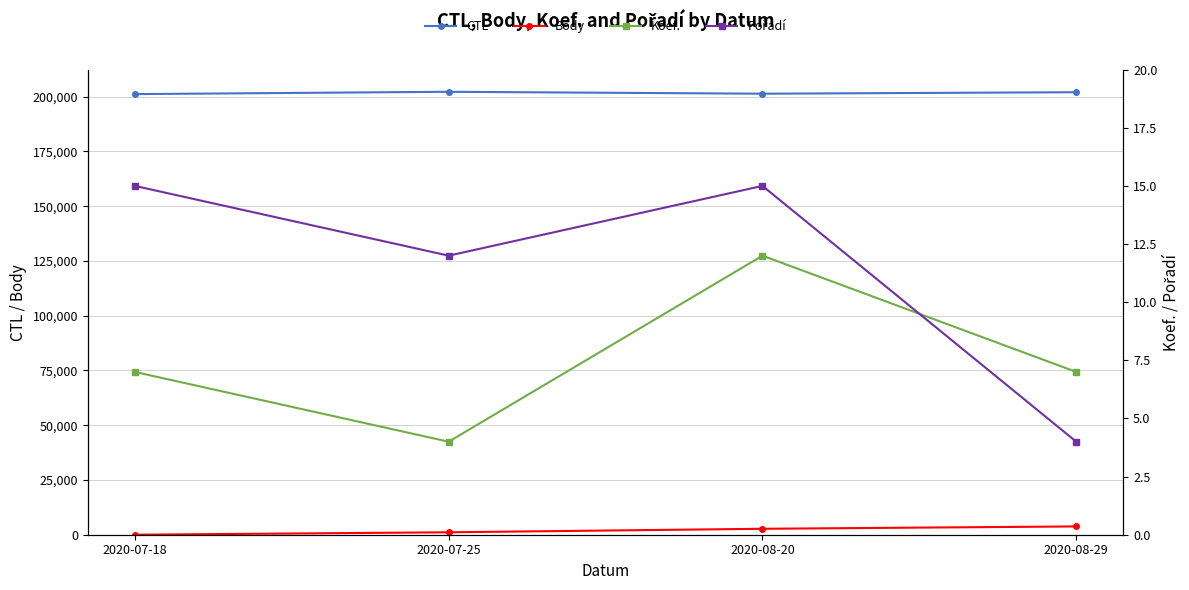

How many data points does each series have?

4